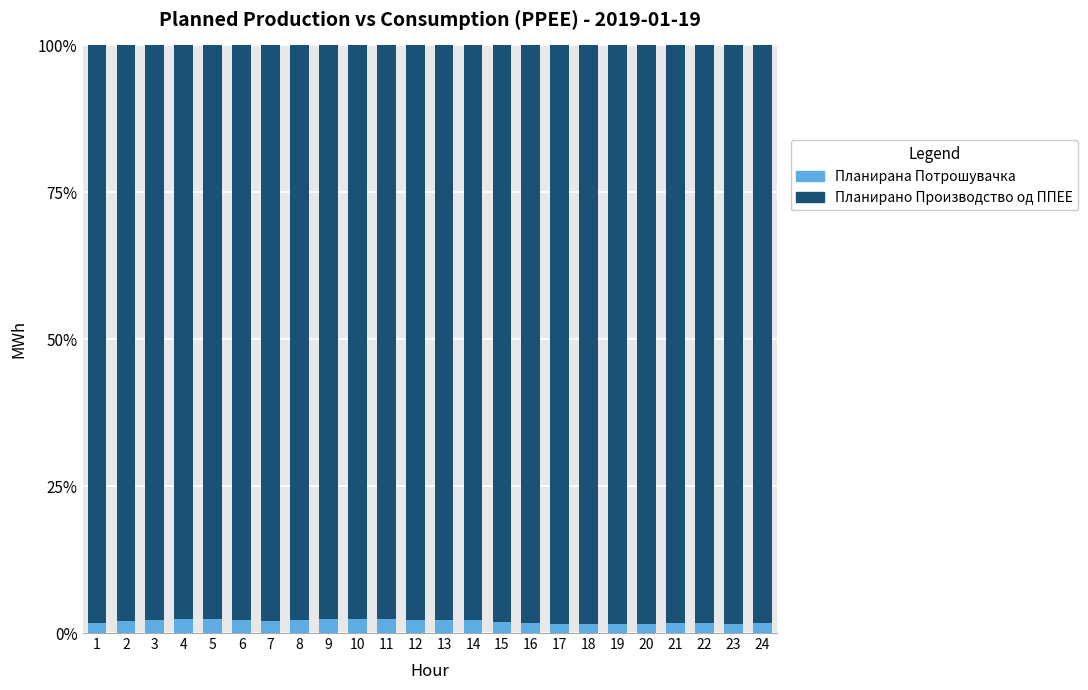

What is the maximum value for Планирано Производство од ППЕЕ?

2.4